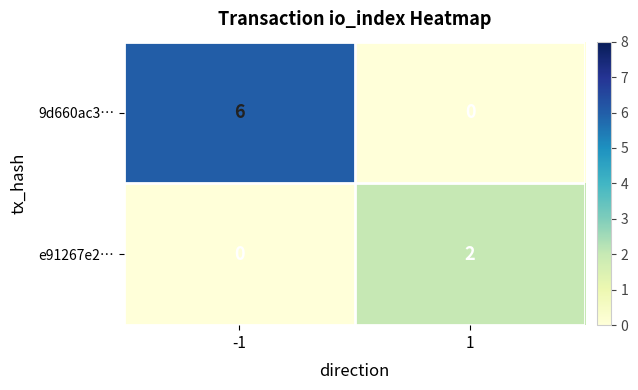

What is the average value of the 9d660ac3… series?

3